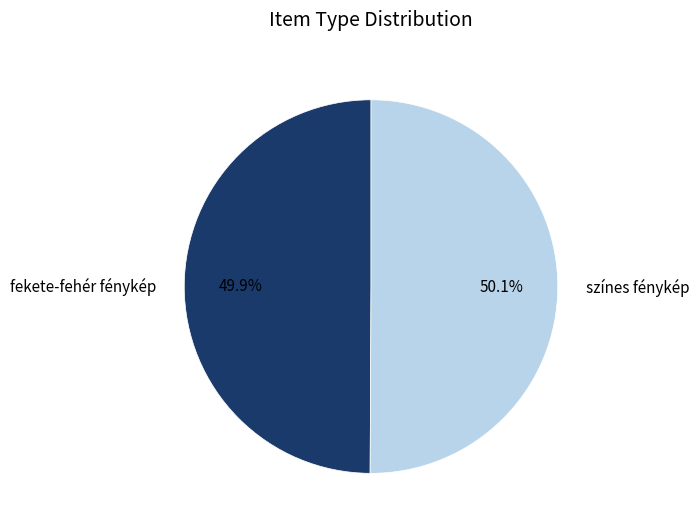

Is it true that színes fénykép is 50% of the pie?

True